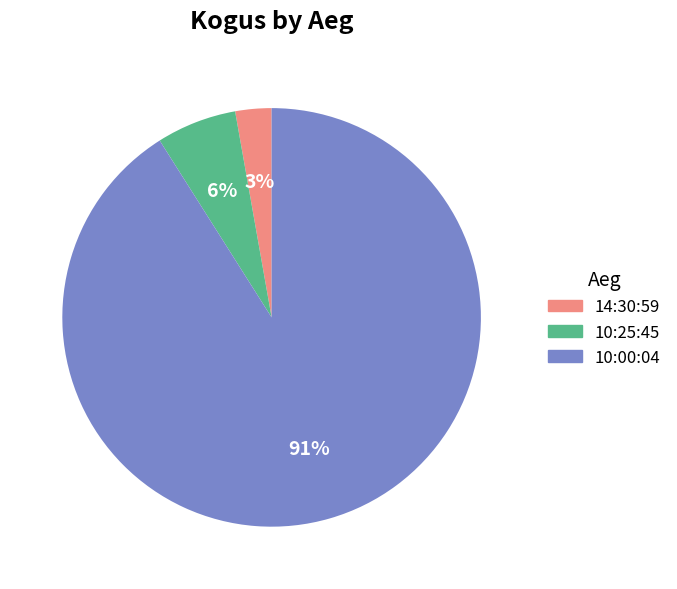

Do 10:25:45 and 10:00:04 together represent more than half of the pie?

Yes